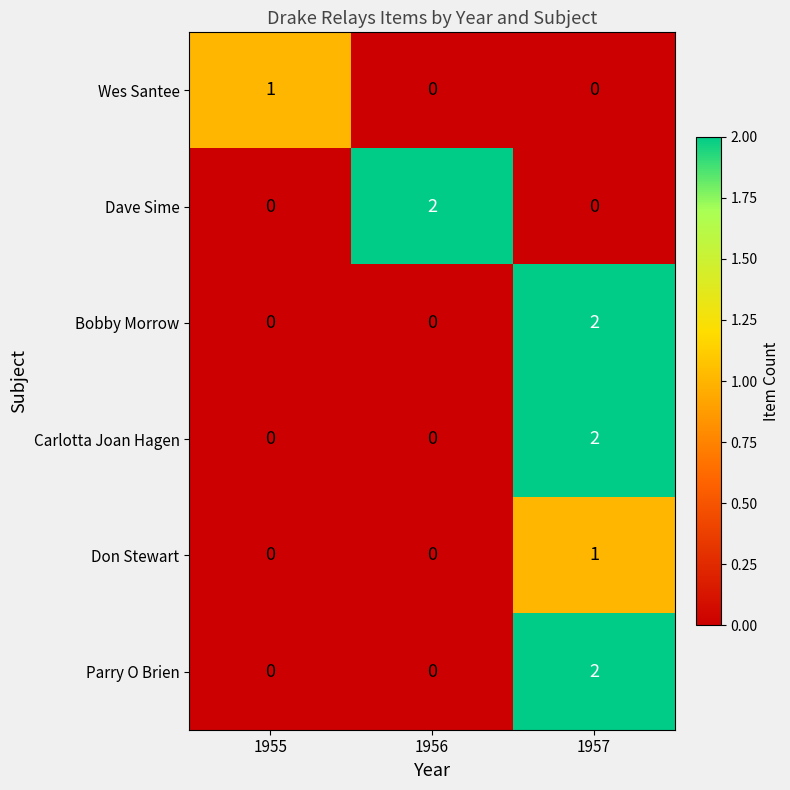

Reading left to right, extract all data points from this chart.

Wes Santee: 1	0	0
Dave Sime: 0	2	0
Bobby Morrow: 0	0	2
Carlotta Joan Hagen: 0	0	2
Don Stewart: 0	0	1
Parry O Brien: 0	0	2